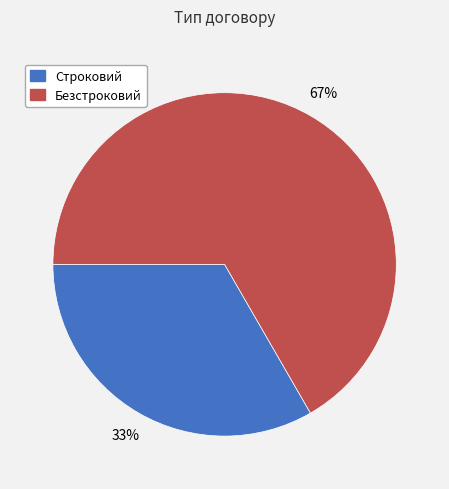

What percentage is the Строковий slice, to the nearest percent?

33%